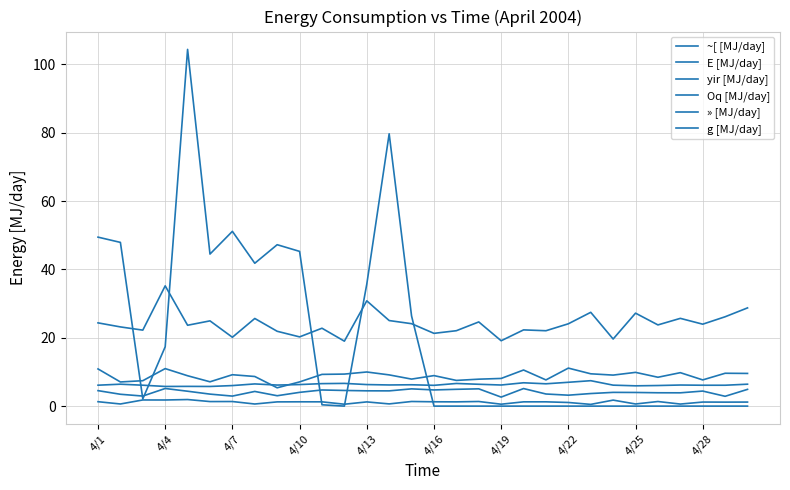

Does the chart have visible grid lines?

Yes